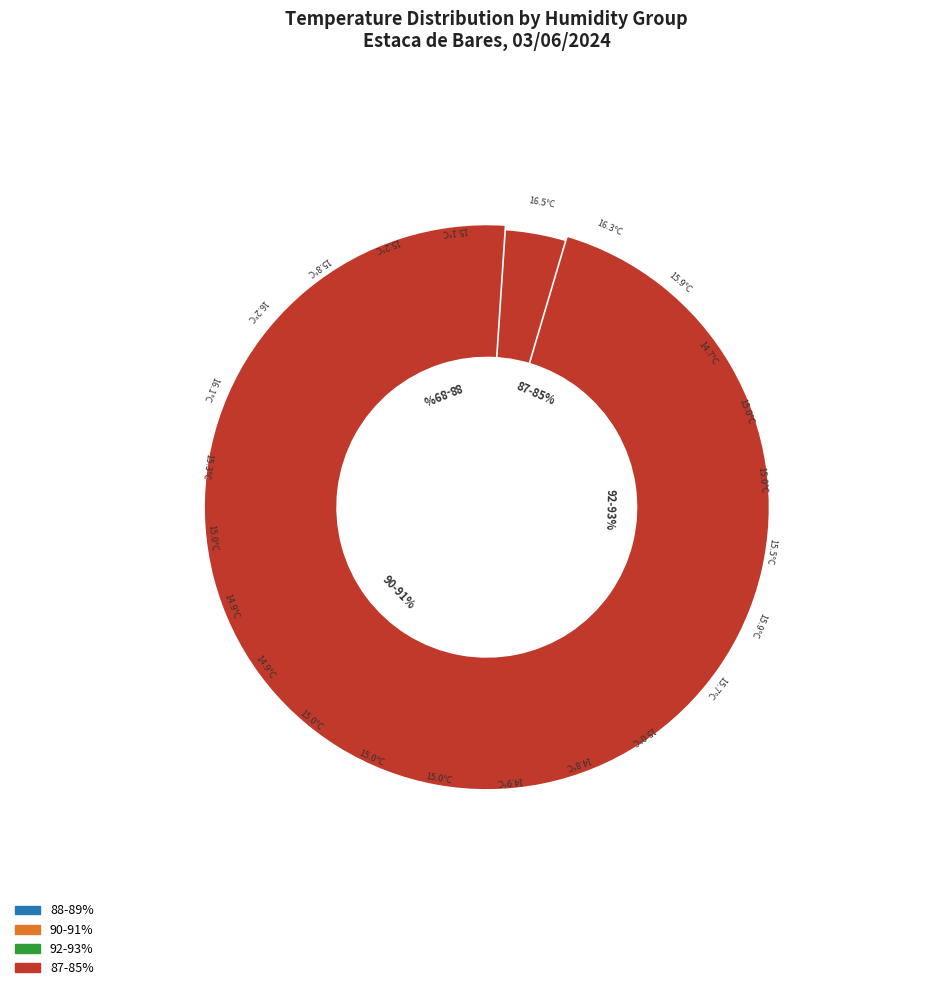

Does any single category account for the majority?

No